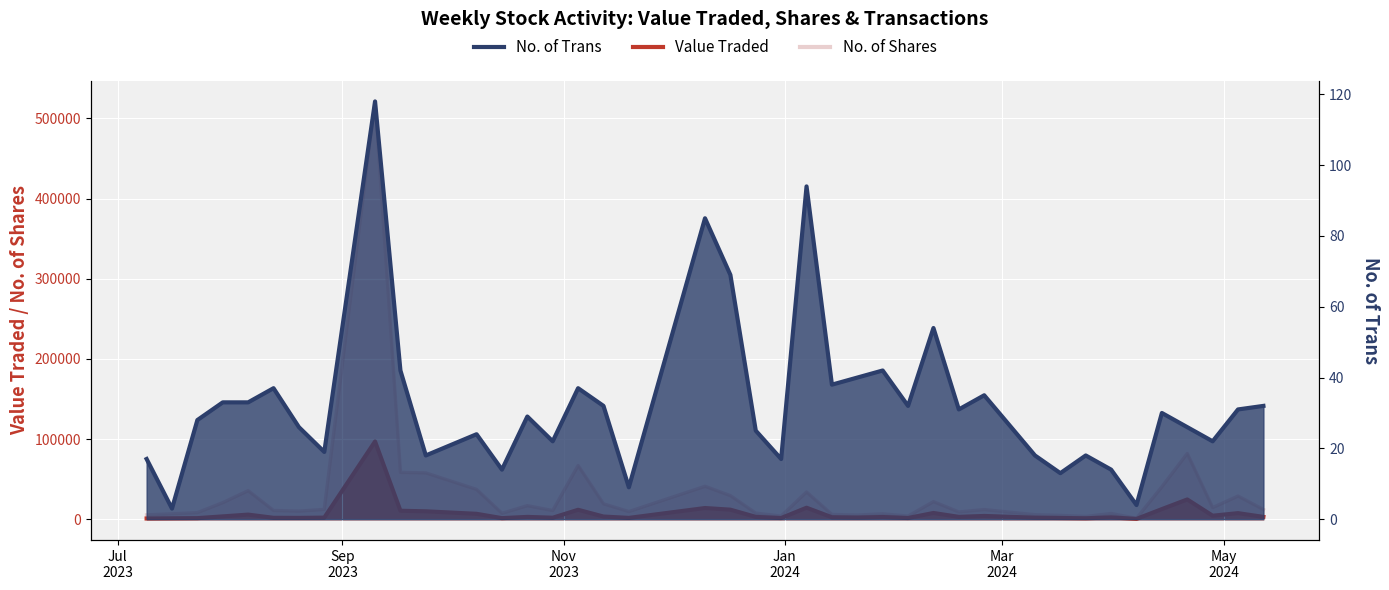

How many lines are shown in the chart?

2